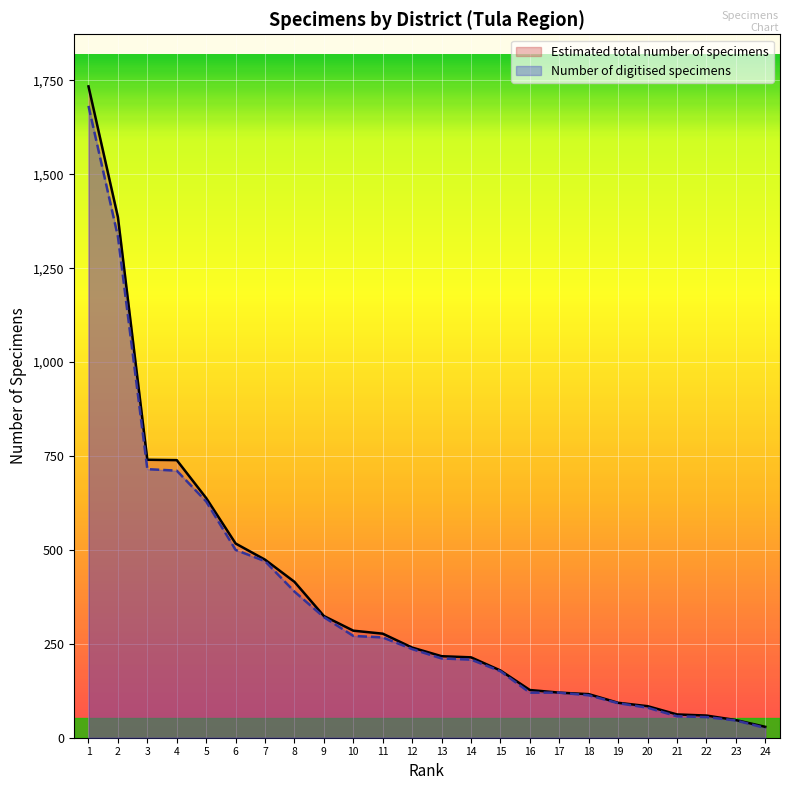

Is the value of Number of digitised specimens at 24 greater than the value of Estimated total number of specimens at 7?

No